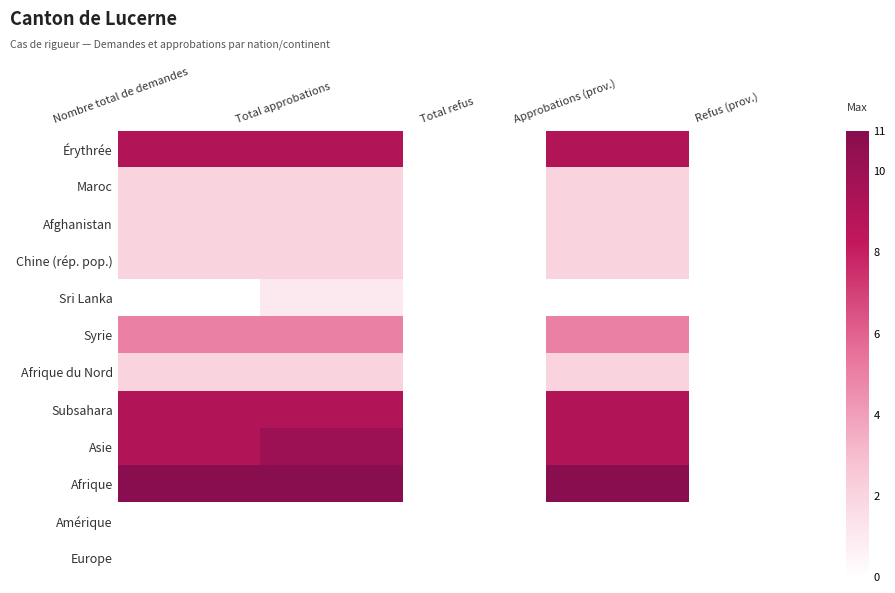

Reading left to right, extract all data points from this chart.

Érythrée: Nombre total de demandes=9	Total approbations=9	Total refus=0	Approbations (prov.)=9	Refus (prov.)=0
Maroc: Nombre total de demandes=2	Total approbations=2	Total refus=0	Approbations (prov.)=2	Refus (prov.)=0
Afghanistan: Nombre total de demandes=2	Total approbations=2	Total refus=0	Approbations (prov.)=2	Refus (prov.)=0
Chine (rép. pop.): Nombre total de demandes=2	Total approbations=2	Total refus=0	Approbations (prov.)=2	Refus (prov.)=0
Sri Lanka: Nombre total de demandes=0	Total approbations=1	Total refus=0	Approbations (prov.)=0	Refus (prov.)=0
Syrie: Nombre total de demandes=5	Total approbations=5	Total refus=0	Approbations (prov.)=5	Refus (prov.)=0
Afrique du Nord: Nombre total de demandes=2	Total approbations=2	Total refus=0	Approbations (prov.)=2	Refus (prov.)=0
Subsahara: Nombre total de demandes=9	Total approbations=9	Total refus=0	Approbations (prov.)=9	Refus (prov.)=0
Asie: Nombre total de demandes=9	Total approbations=10	Total refus=0	Approbations (prov.)=9	Refus (prov.)=0
Afrique: Nombre total de demandes=11	Total approbations=11	Total refus=0	Approbations (prov.)=11	Refus (prov.)=0
Amérique: Nombre total de demandes=0	Total approbations=0	Total refus=0	Approbations (prov.)=0	Refus (prov.)=0
Europe: Nombre total de demandes=0	Total approbations=0	Total refus=0	Approbations (prov.)=0	Refus (prov.)=0